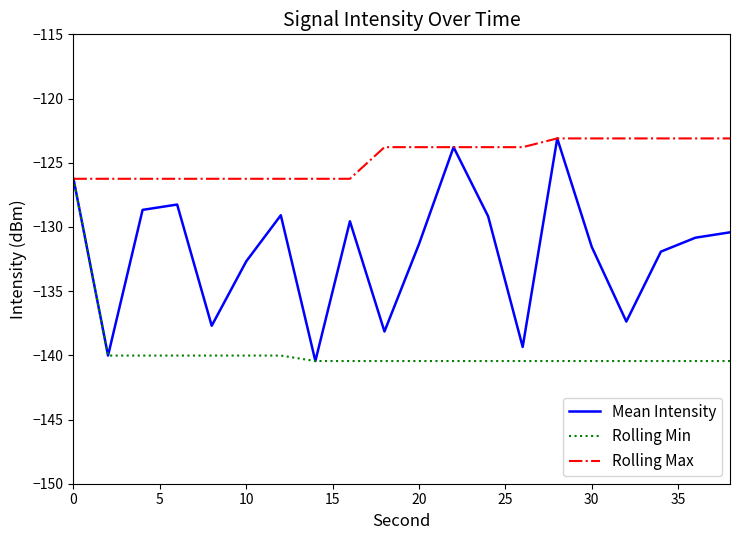

Count the number of categories in the chart.

20